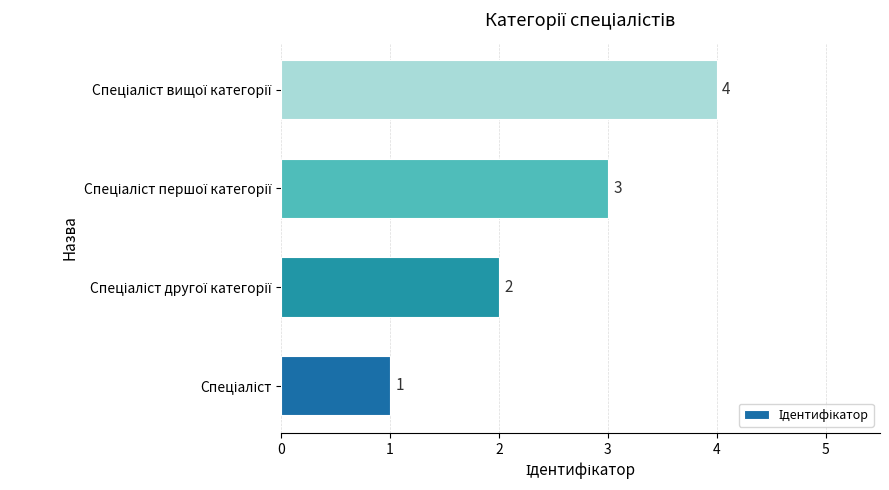

What is the sum of all values?

10